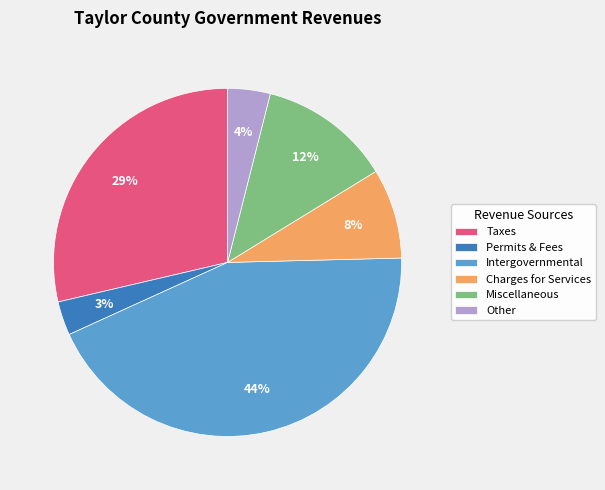

Which has a higher value, Miscellaneous or Intergovernmental?

Intergovernmental